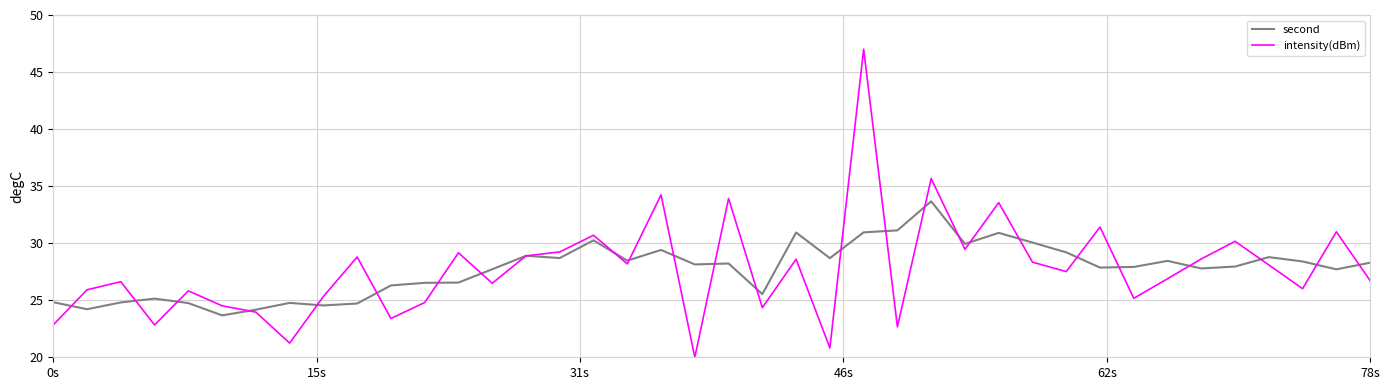

What is the maximum value shown in the chart?

47.0